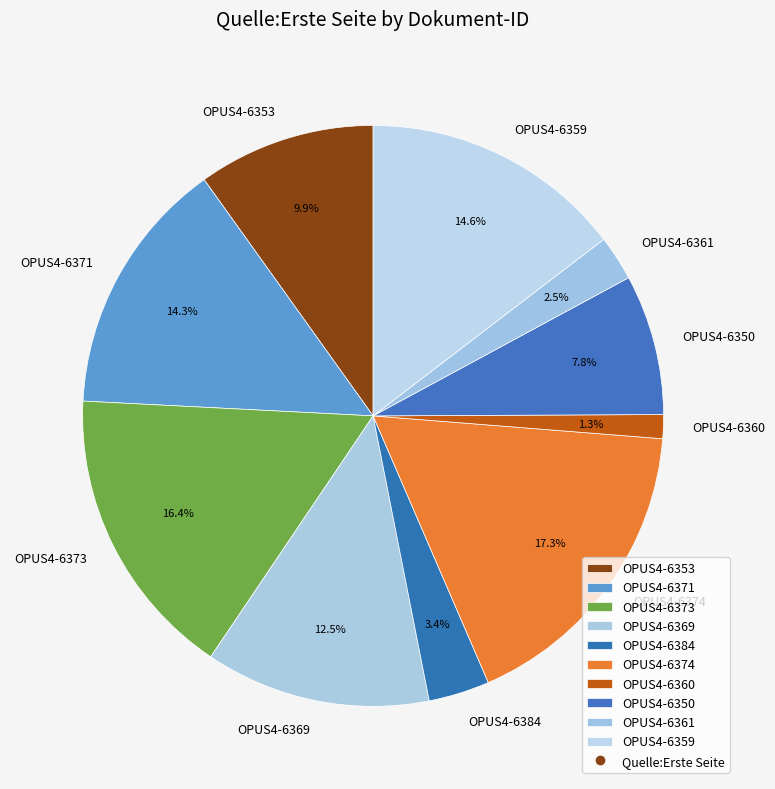

Is there a majority slice in this chart?

No